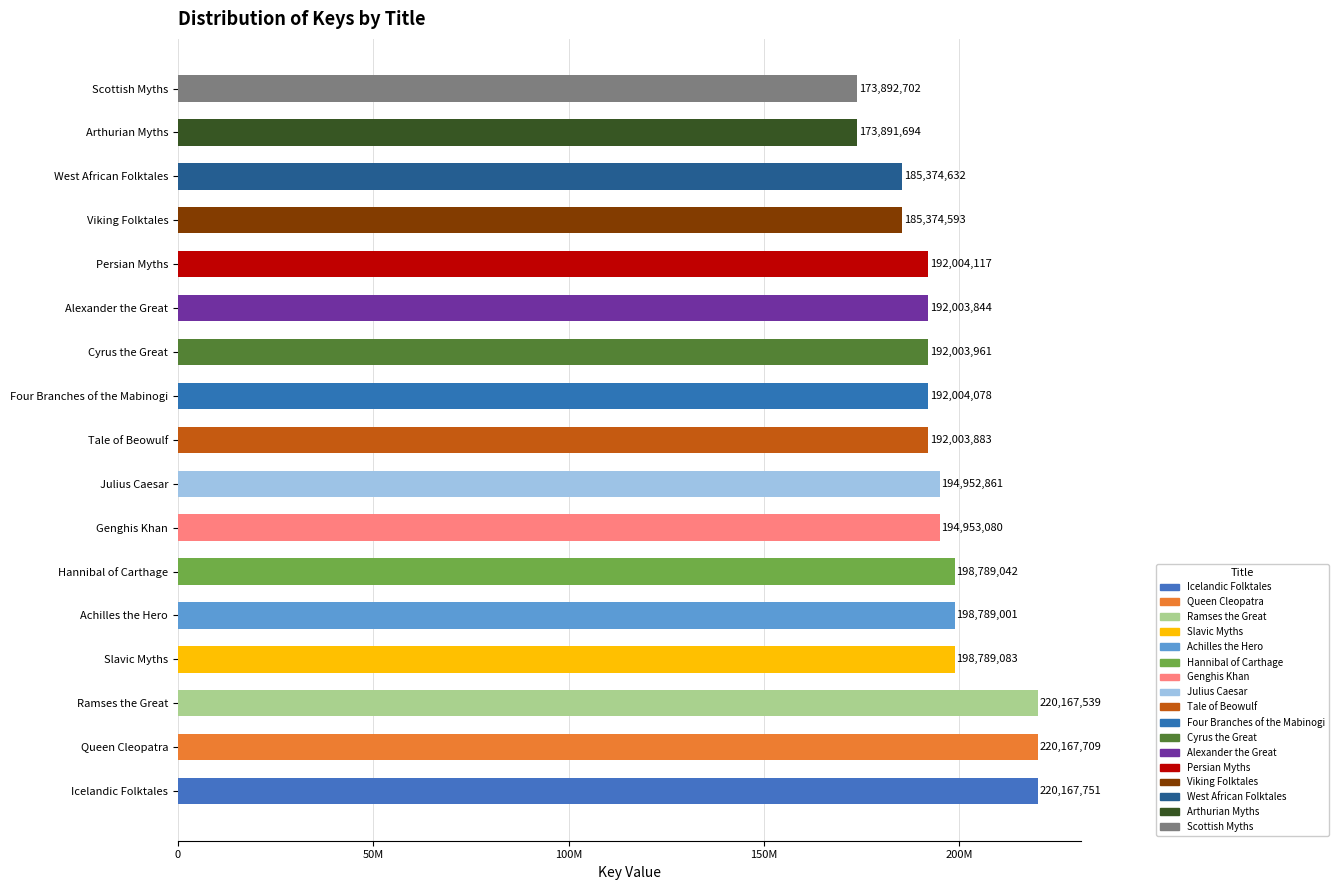

Are the bars horizontal?

Yes